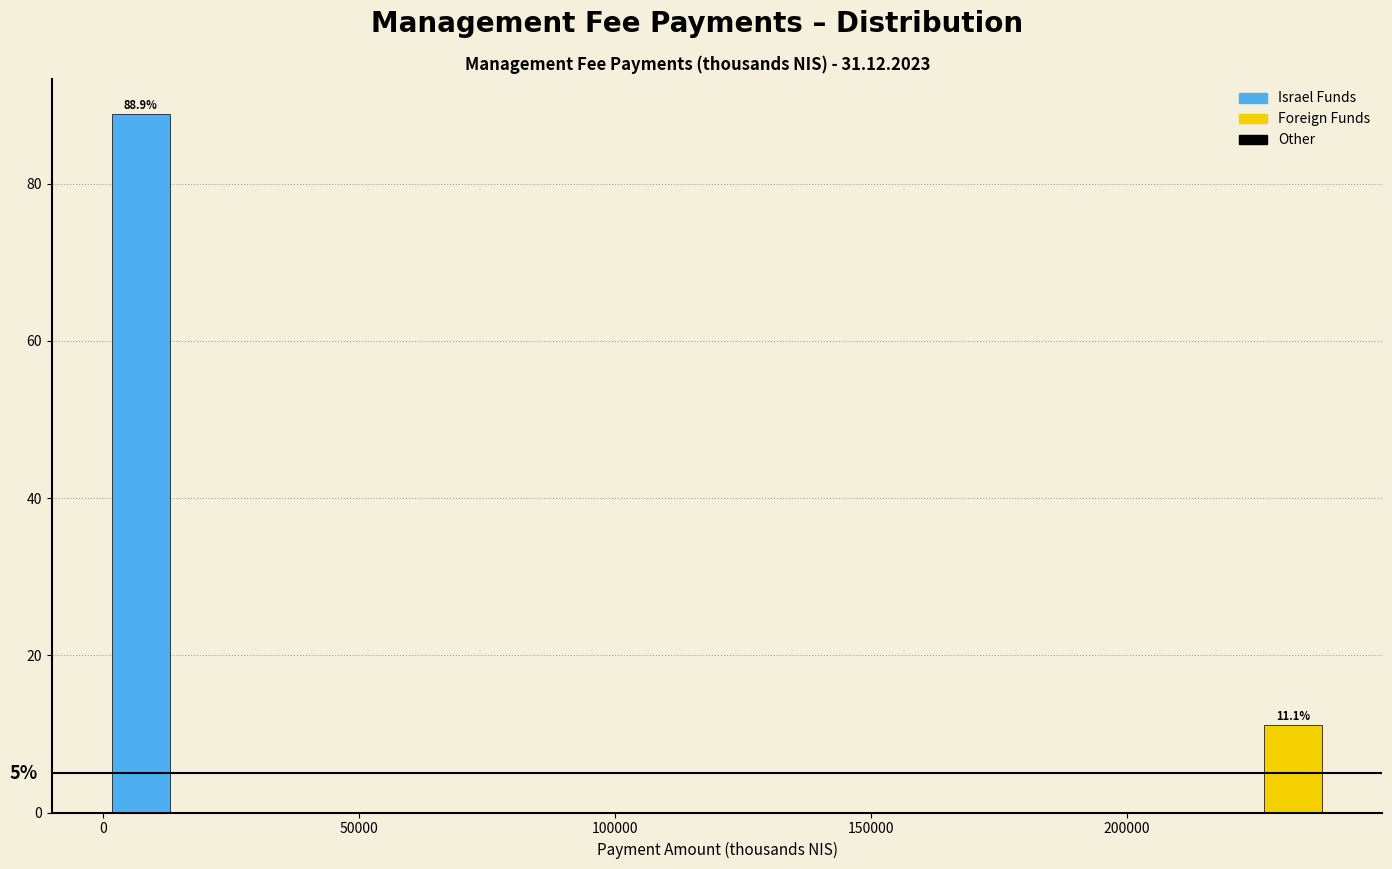

Read against the x-axis, roughly where is the centre of the tallest bar?

5000